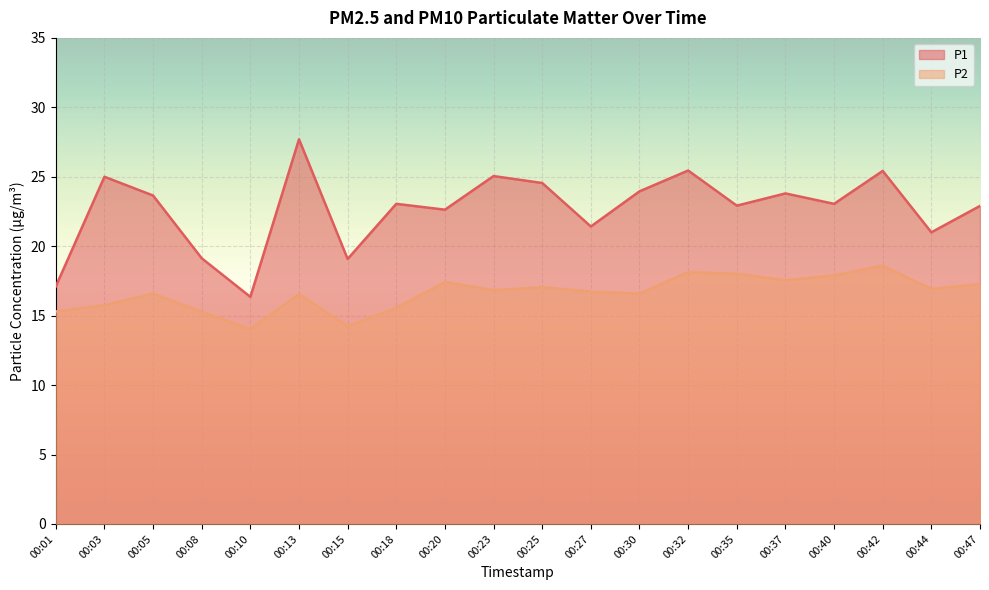

Rank the series at 00:37 from lowest to highest value.

P2, P1